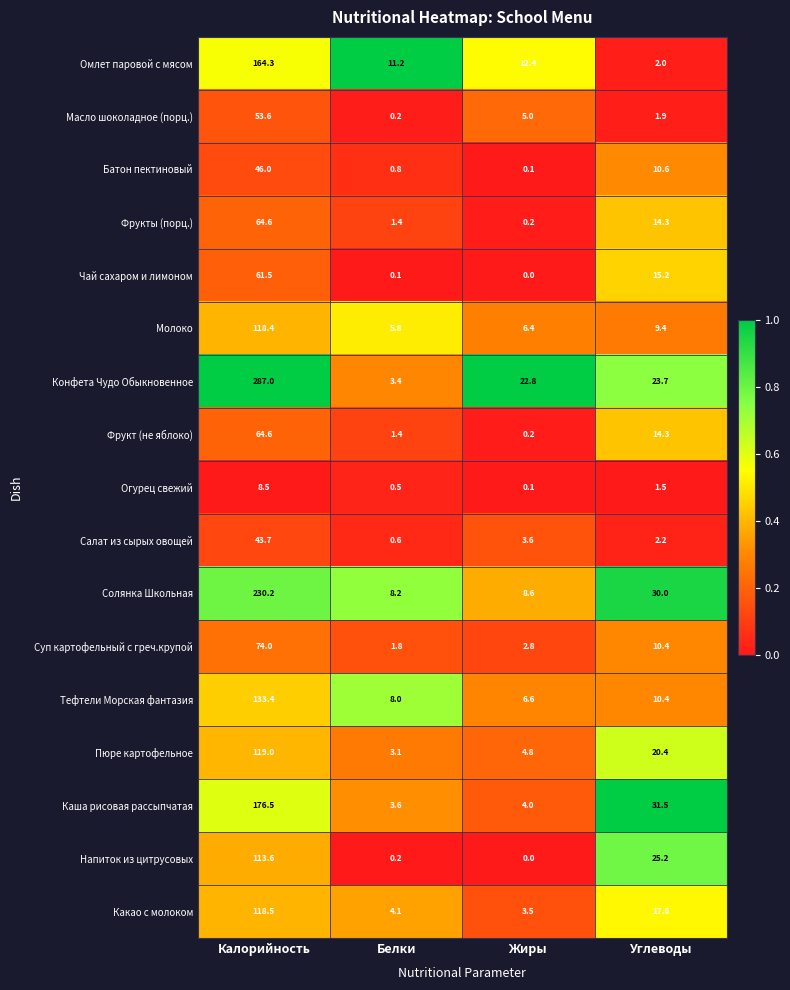

The Омлет паровой с мясом series shows 2.0 at Углеводы. True or false?

True